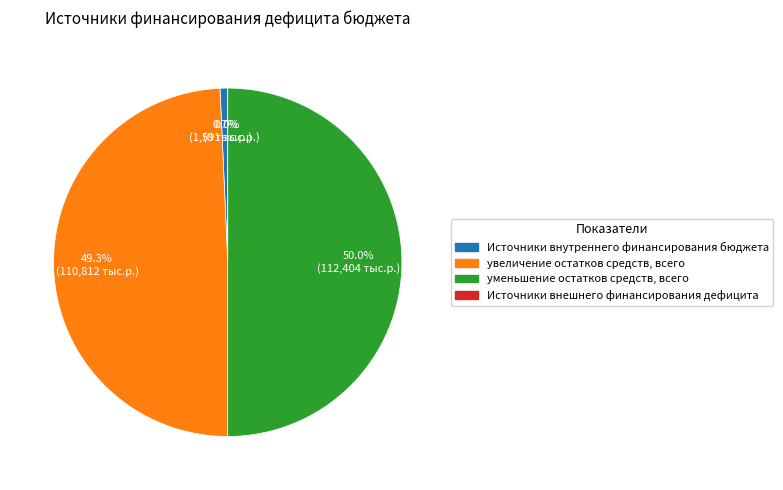

The Источники внешнего финансирования дефицита slice represents 0% of the pie. True or false?

True